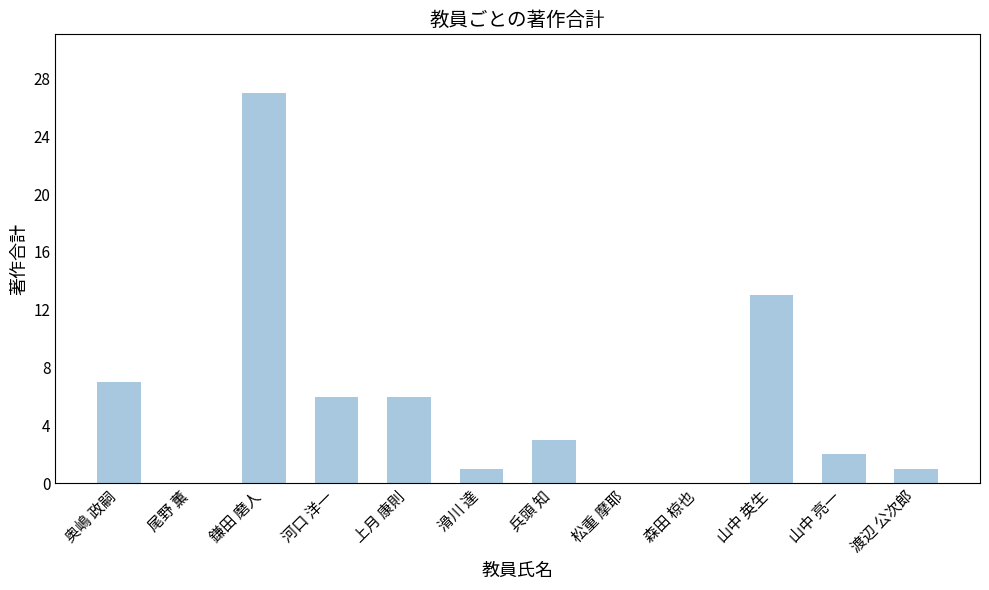

What is the sum of the values at 松重 摩耶 and 河口 洋一?

6